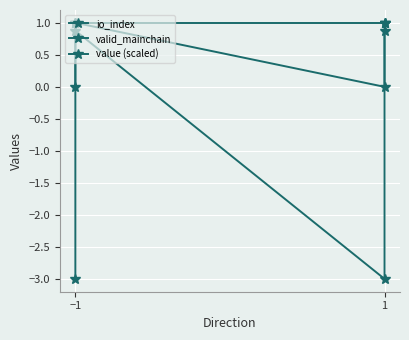

True or false: io_index has more than 2 interior local peaks.

False